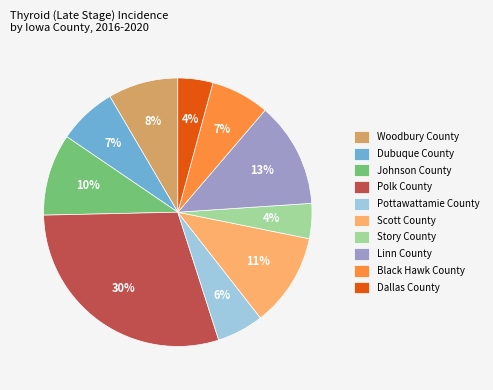

Is the sum of Story County and Polk County greater than half?

No